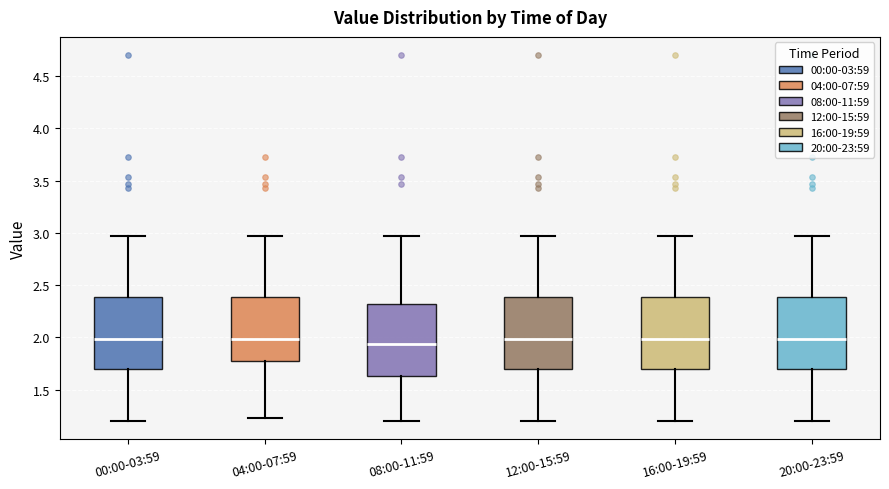

Where is the upper edge of the box for 20:00-23:59 on the y-axis? The values are not printed on the chart, so give them approximately, as read against the axis.

2.40